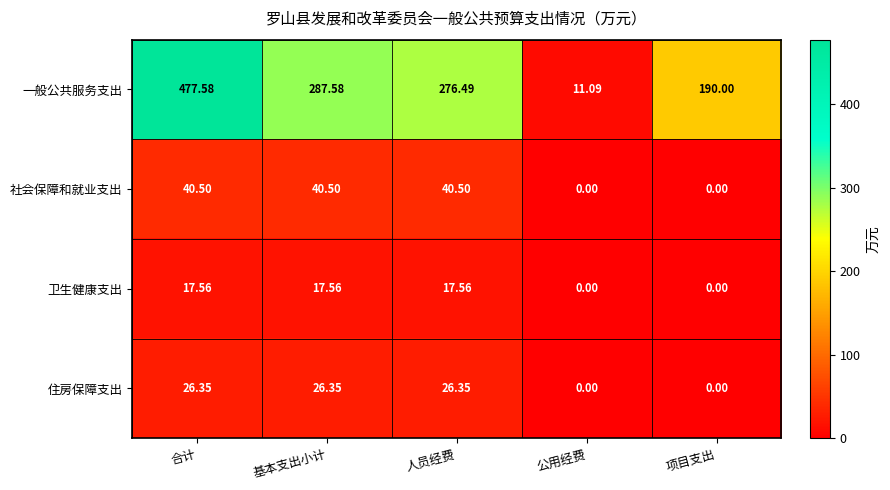

Rank the series at 基本支出小计 from highest to lowest value.

一般公共服务支出, 社会保障和就业支出, 住房保障支出, 卫生健康支出